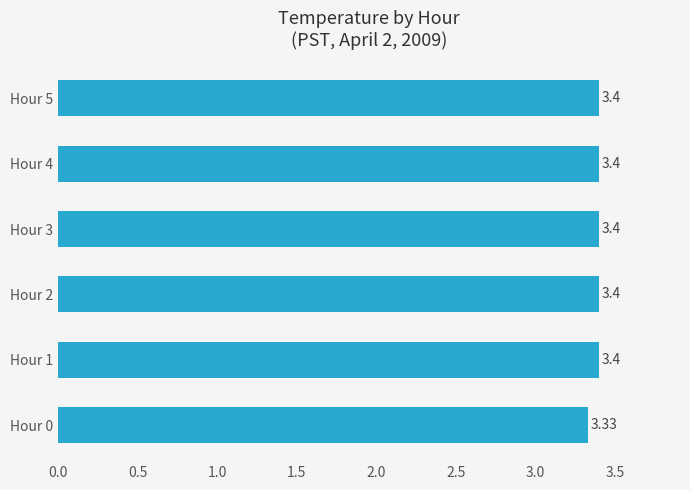

Between Hour 0 and Hour 4, which is larger?

Hour 4